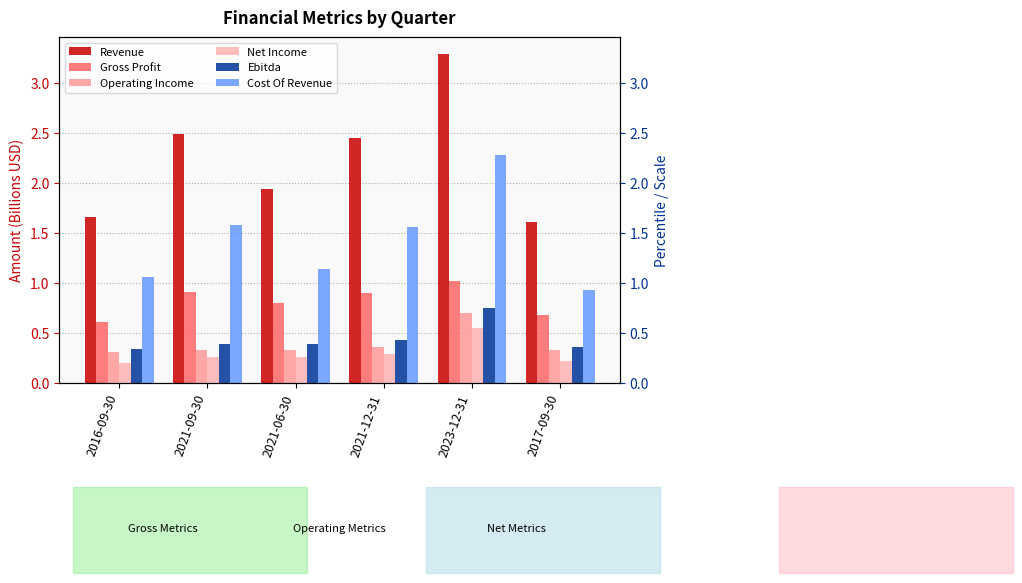

What is the label of the 6th bar from the left?

2017-09-30